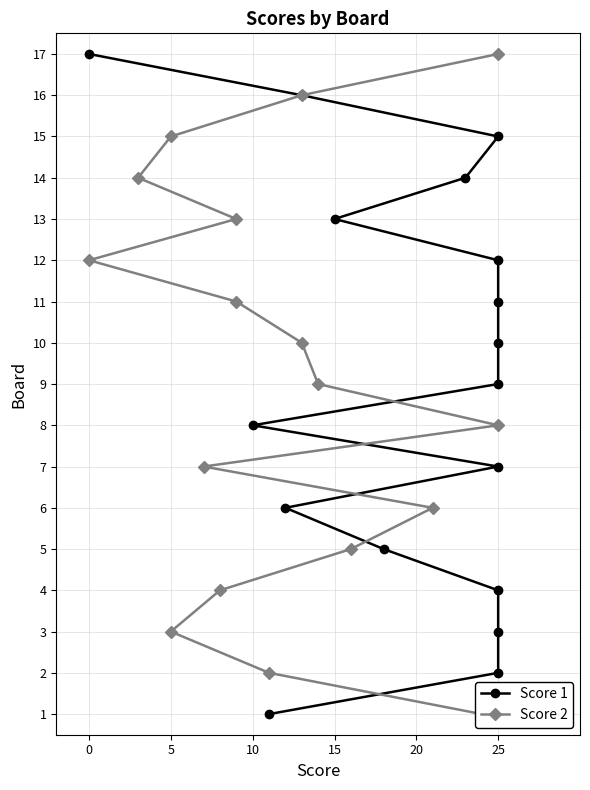

Which has a higher value, 0 or 8?

8